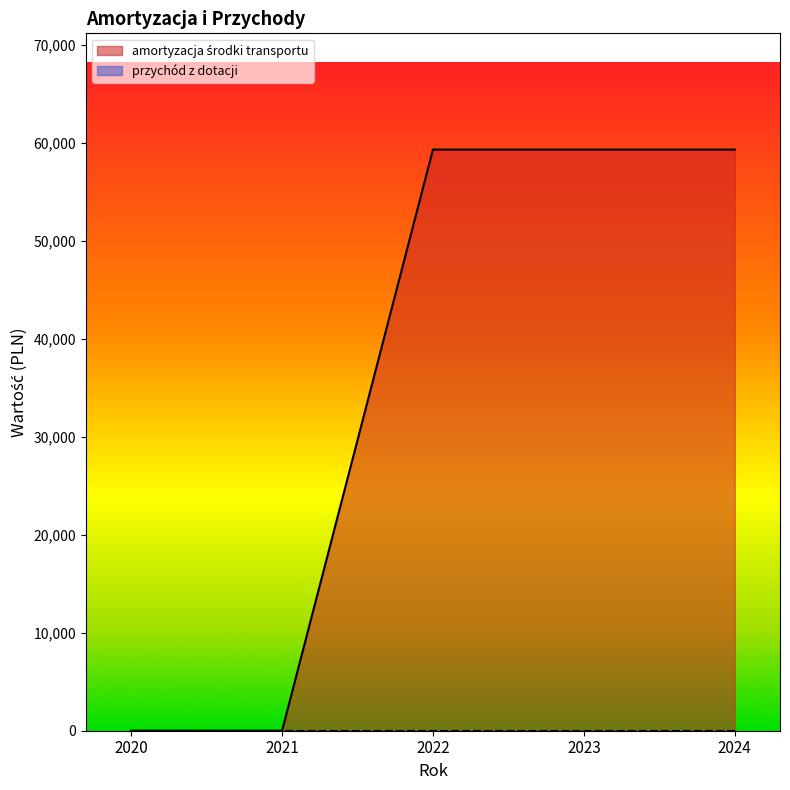

True or false: the data has more than 2 interior local peaks.

False